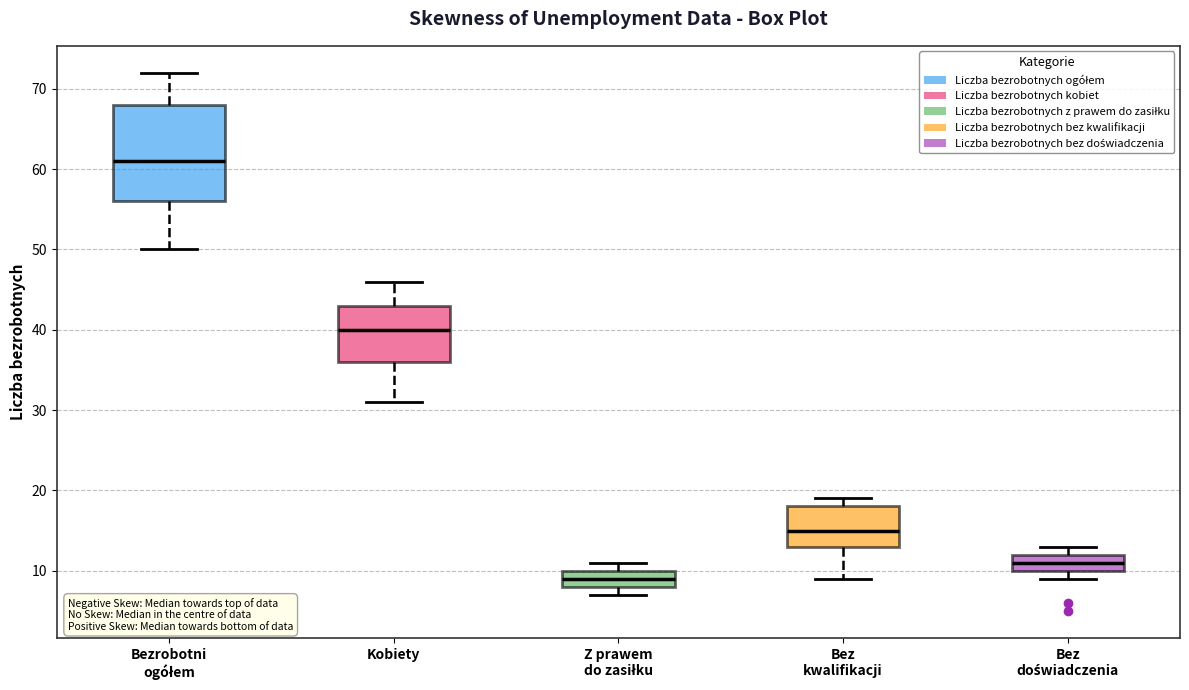

Reading left to right, read every box against the y-axis: the position of its median line, the range the box covers, and the ends of its whiskers. The values are not printed on the chart, so give them approximately, as read against the axis.

Bezrobotni ogółem: median 61, box 56 to 68, whiskers 50 to 72
Kobiety: median 40, box 36 to 43, whiskers 31 to 46
Z prawem do zasiłku: median 9, box 8 to 10, whiskers 7 to 11
Bez kwalifikacji: median 15, box 13 to 18, whiskers 9 to 19
Bez doświadczenia: median 11, box 10 to 12, whiskers 9 to 13